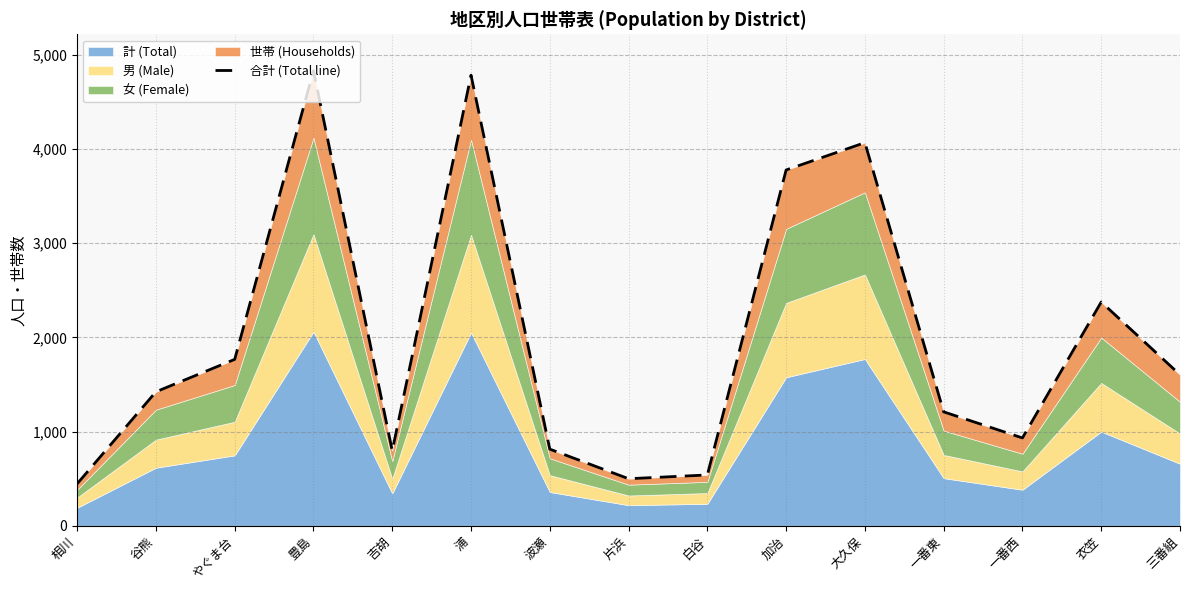

The value at 大久保 is 1579. True or false?

False